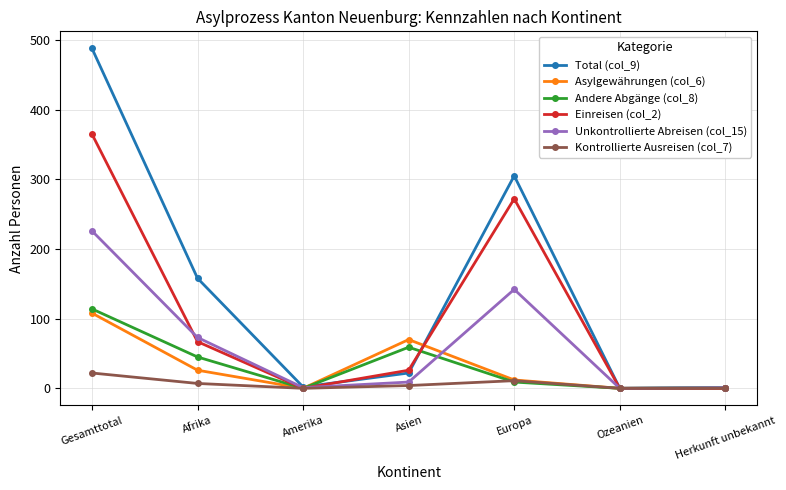

At which category is the sum across all series the highest?

Gesamttotal